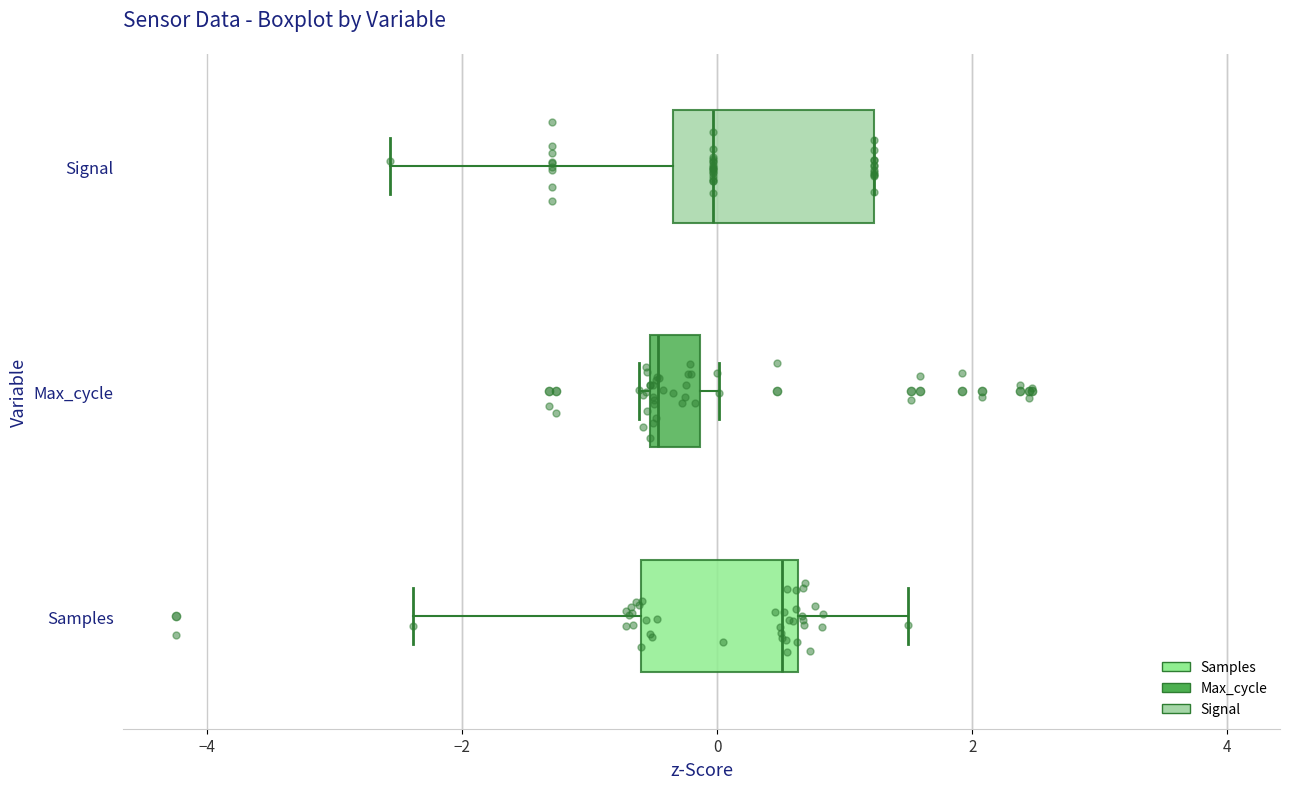

Reading bottom to top, read every box against the x-axis: the position of its median line, the range the box covers, and the ends of its whiskers. The values are not printed on the chart, so give them approximately, as read against the axis.

Samples: median 0.6 (just left of the box's right edge), box -0.6 to 0.6, whiskers -2.4 to 1.4
Max_cycle: median -0.4, box -0.6 to -0.2, whiskers -0.6 (just left of the box's left edge) to 0.0
Signal: median 0.0, box -0.4 to 1.2, whiskers -2.6 to 1.2